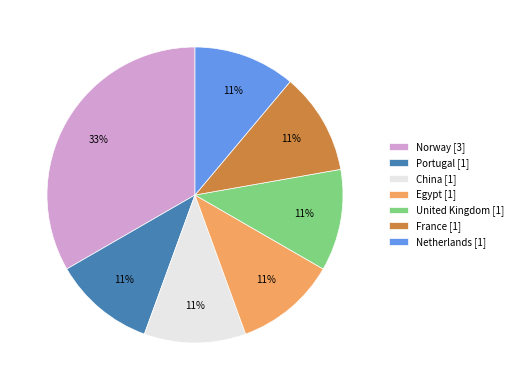

Which category has the biggest portion of the pie?

Norway [3]